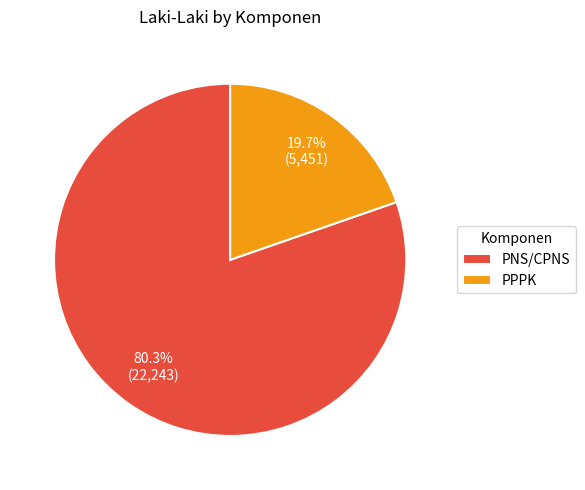

Which has a higher value, PPPK or PNS/CPNS?

PNS/CPNS